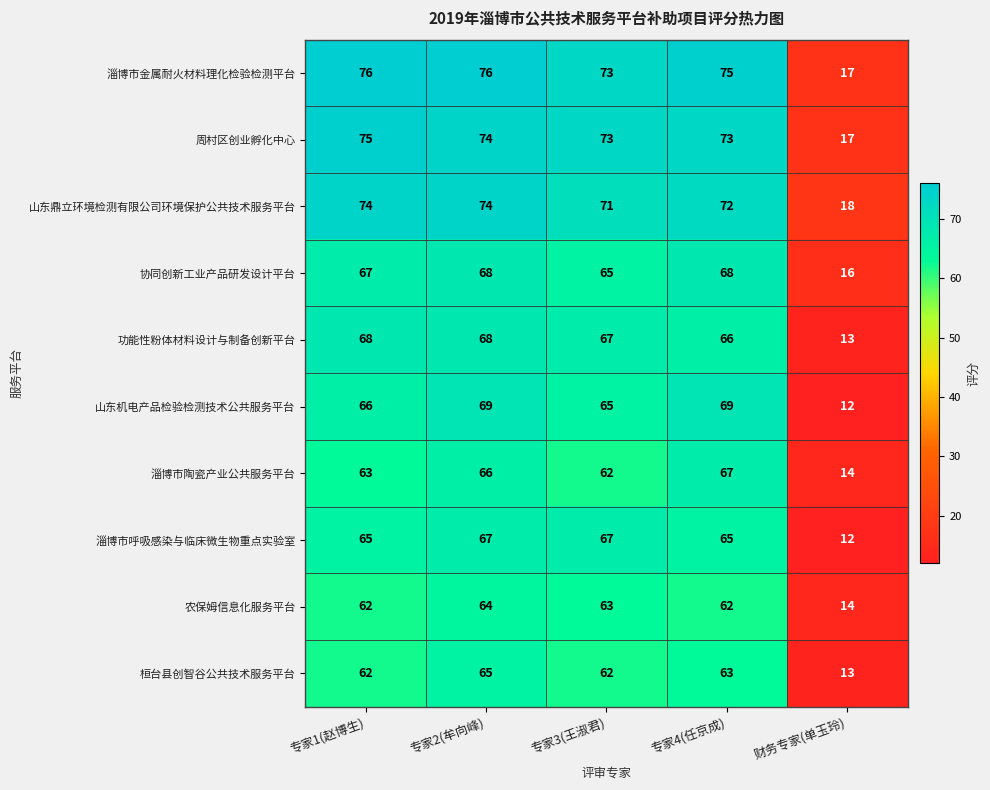

True or false: 淄博市陶瓷产业公共服务平台 has a value of 62 at 专家3(王淑君).

True